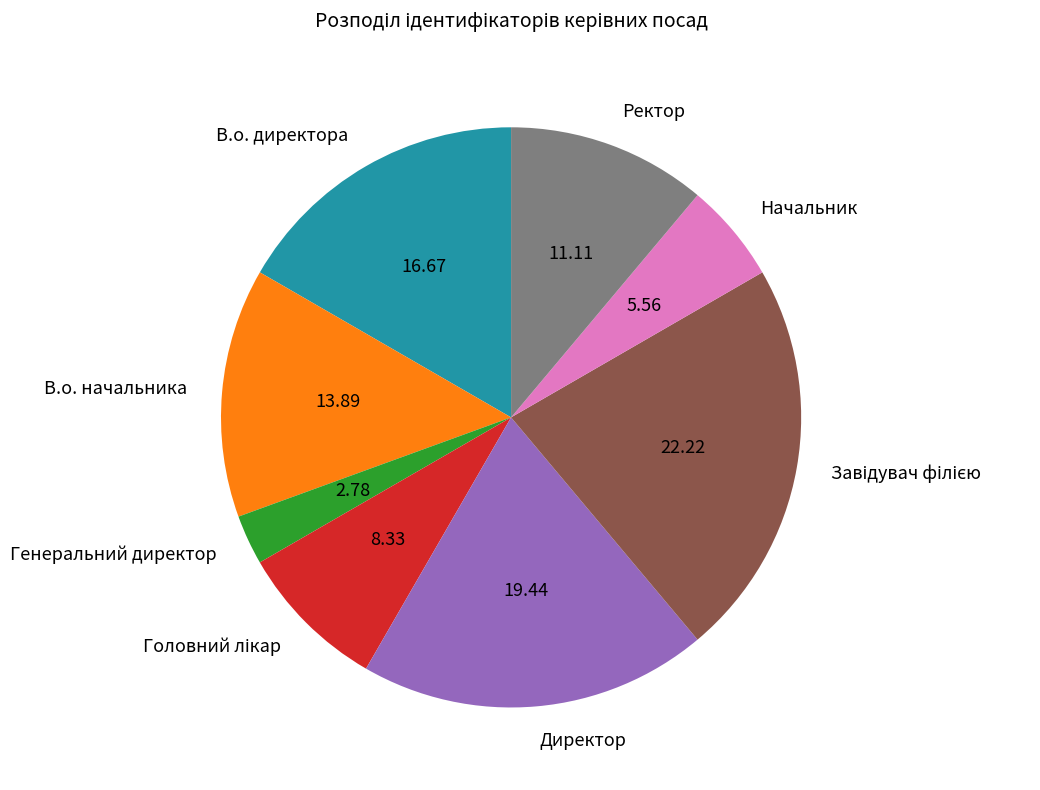

How many slices are in this pie chart?

8